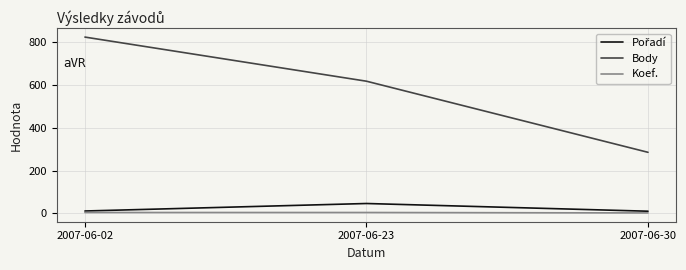

List the labels in order of Body value, smallest first.

2007-06-30, 2007-06-23, 2007-06-02